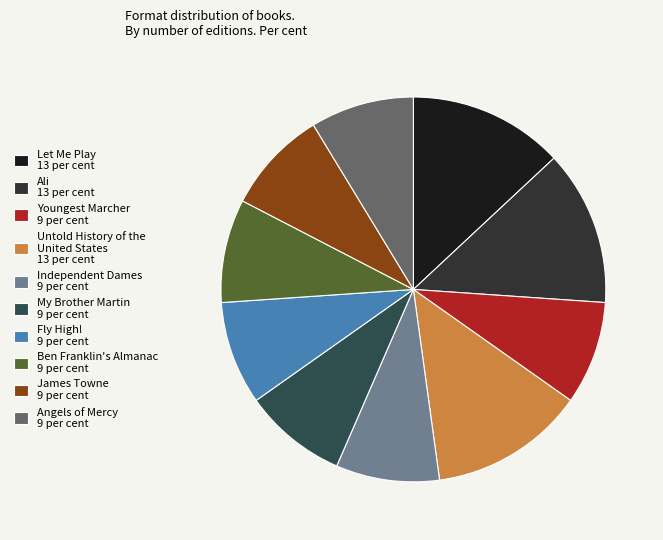

Count the number of slices in the pie.

10